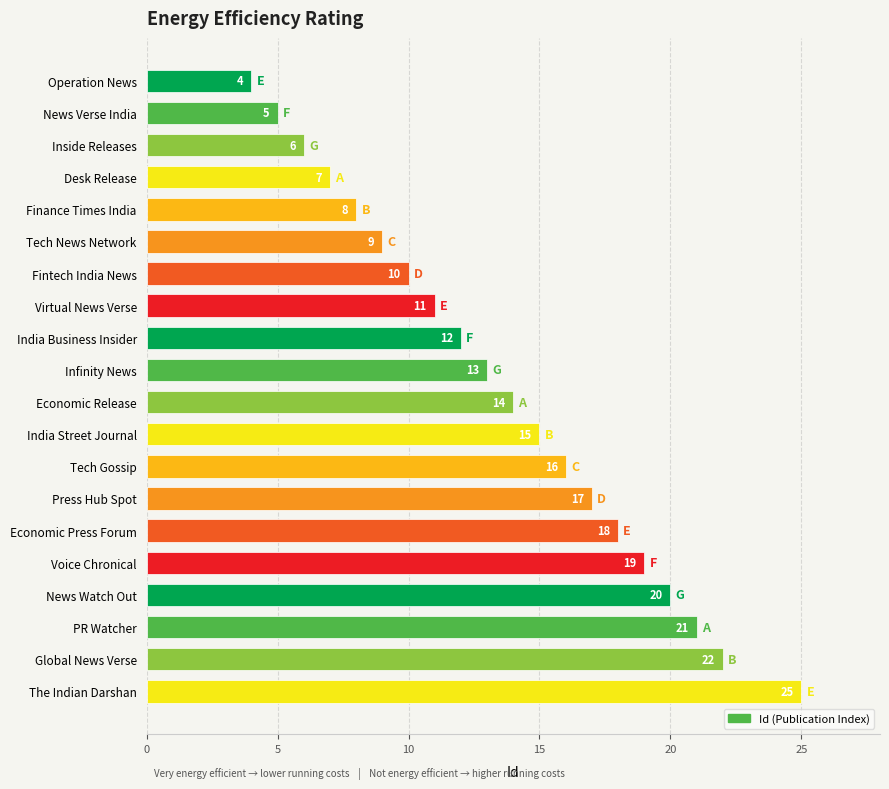

Approximately how many times larger is the value at Desk Release compared to PR Watcher?

0.3